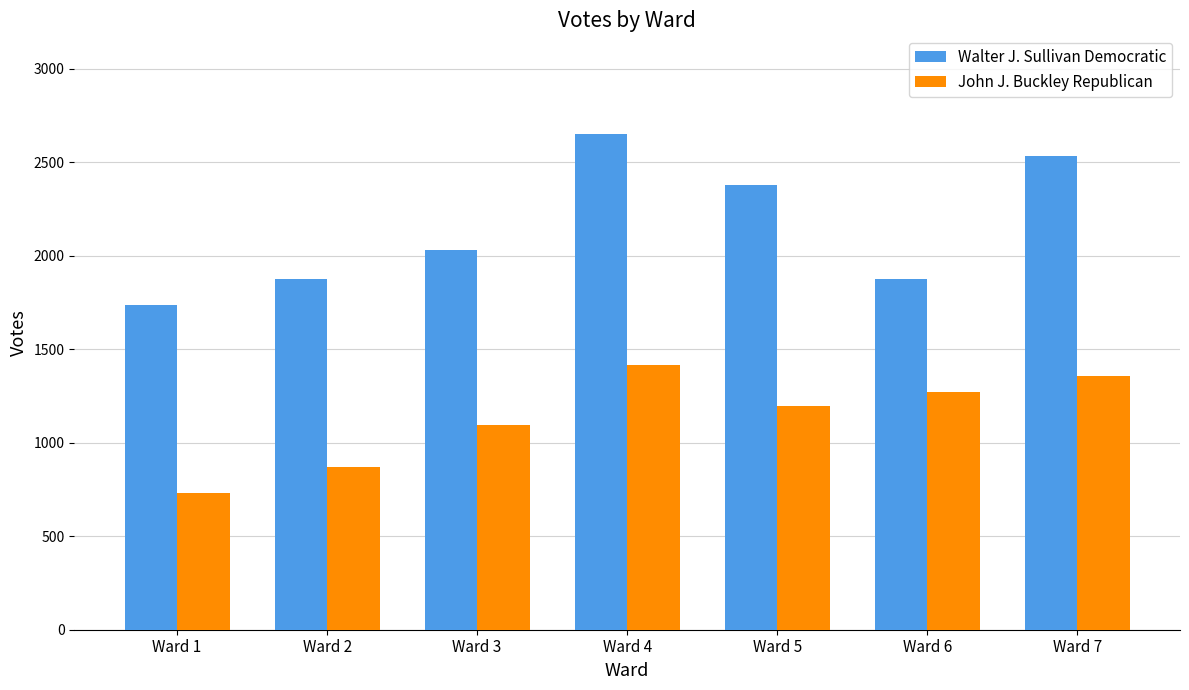

Rank the series at Ward 6 from lowest to highest value.

John J. Buckley Republican, Walter J. Sullivan Democratic